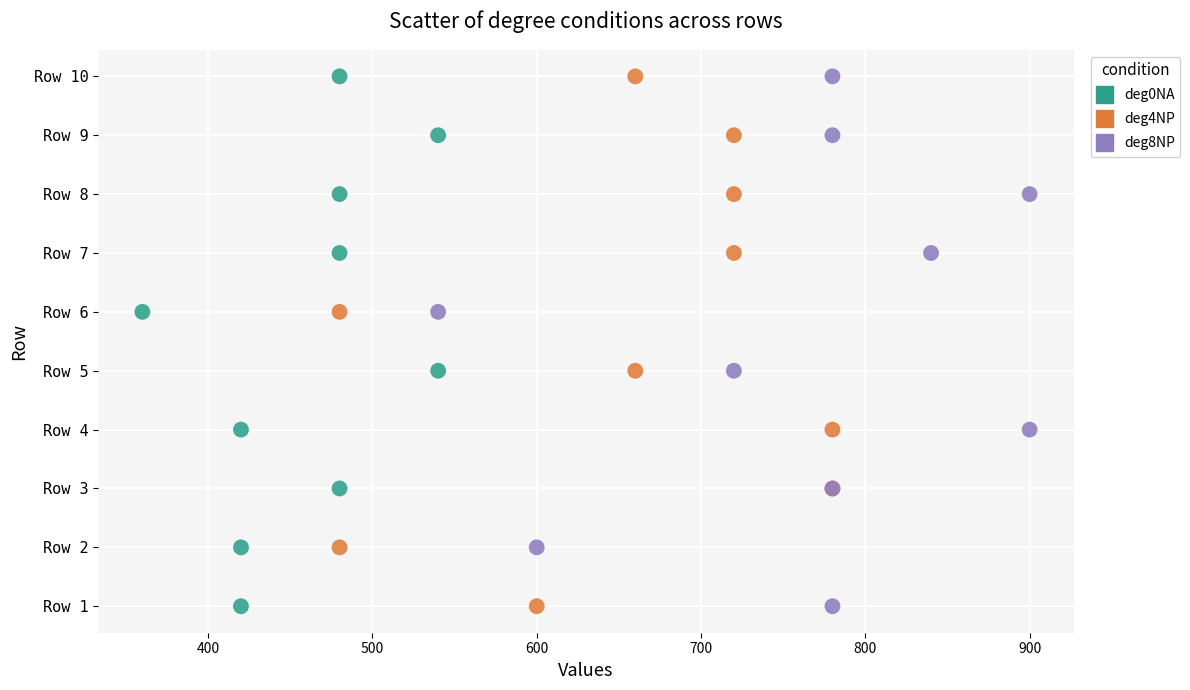

What are all the series names shown in the legend?

deg0NA, deg4NP, deg8NP